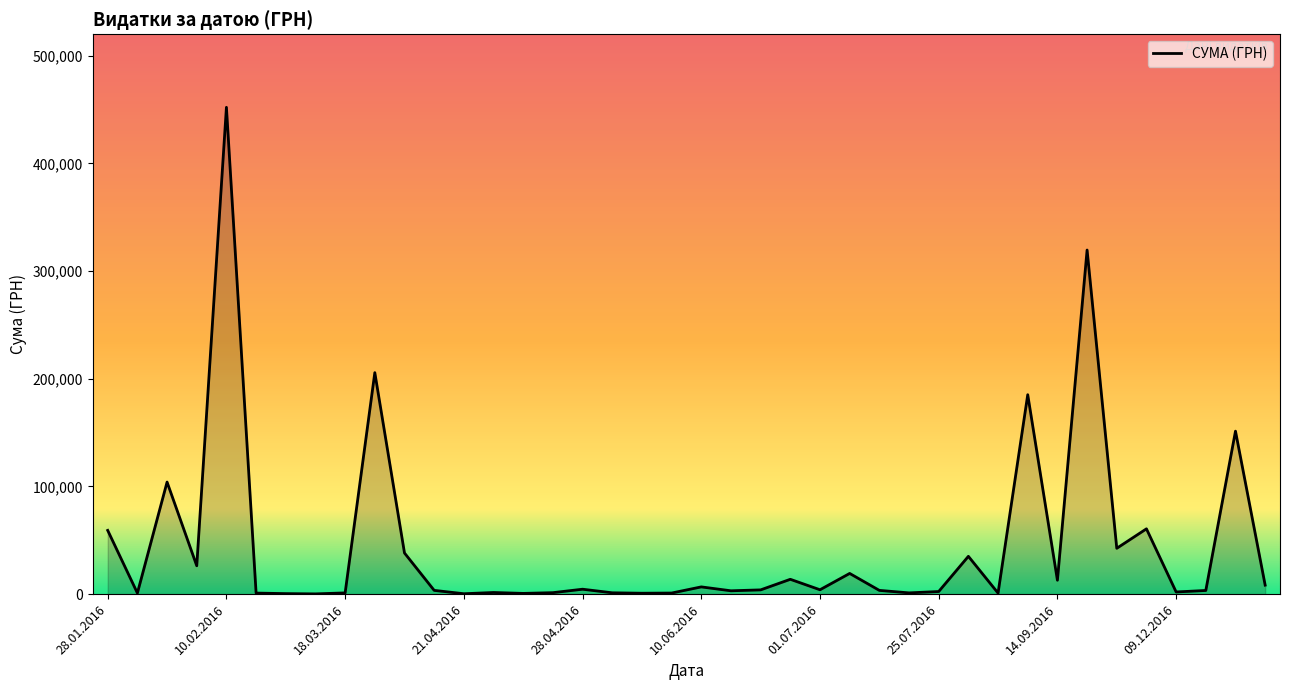

What is the difference between the maximum and minimum values?

451850.0